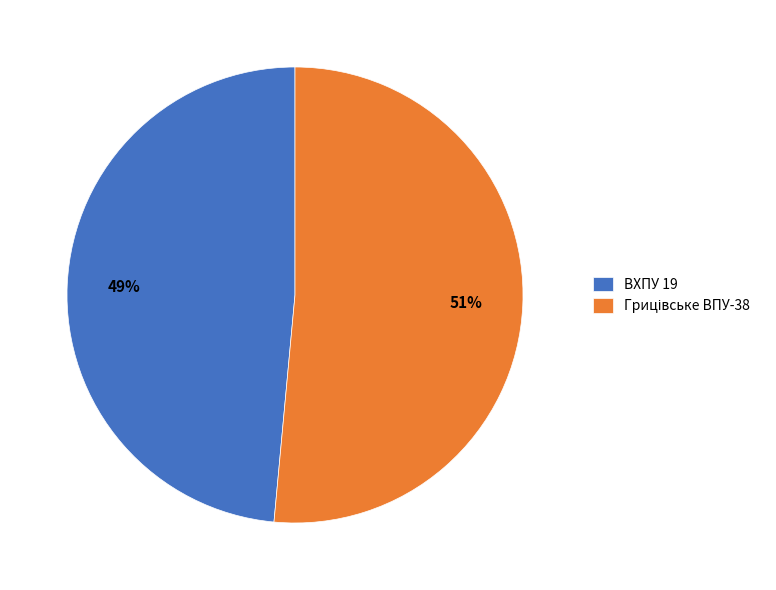

What percentage is the ВХПУ 19 slice, to the nearest percent?

49%